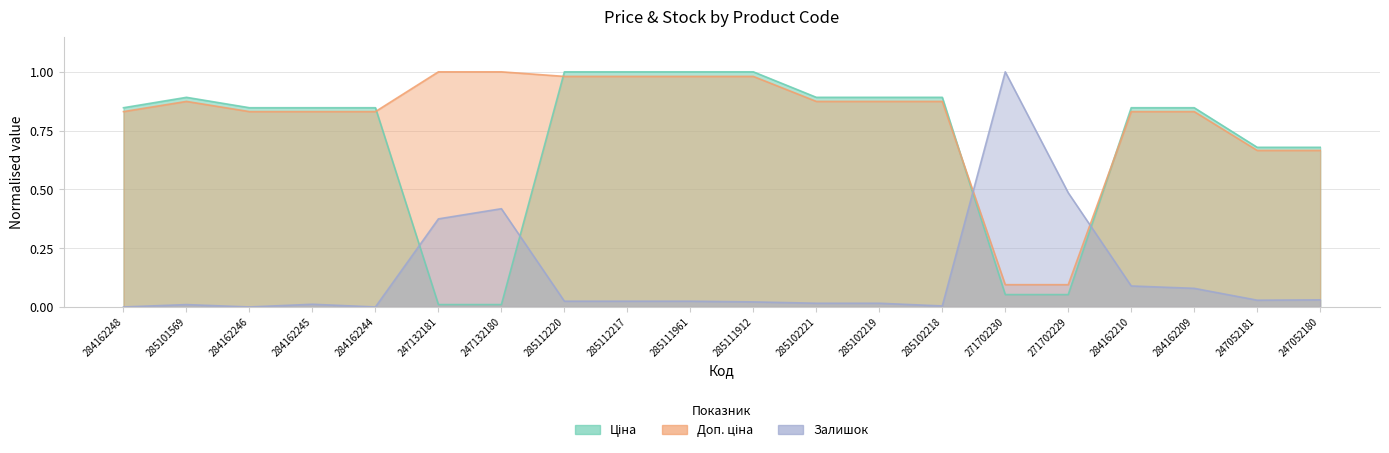

Does the chart display data point markers on the line(s)?

No